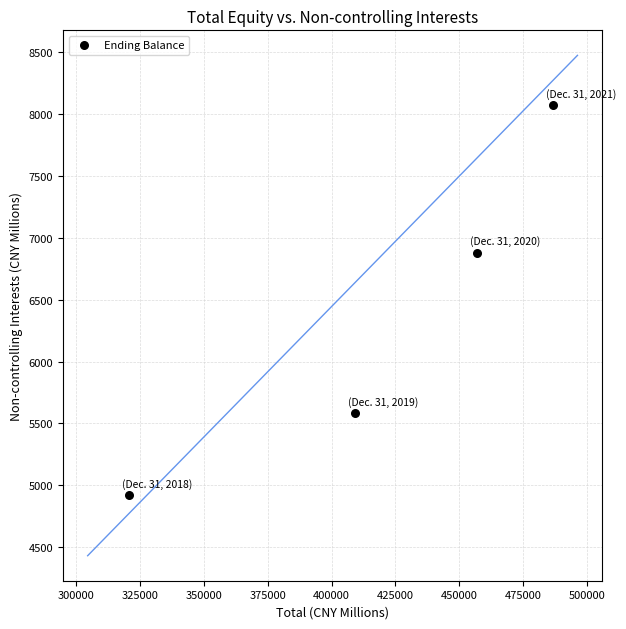

What Y value in the scatter plot is closest to 6497?

6881